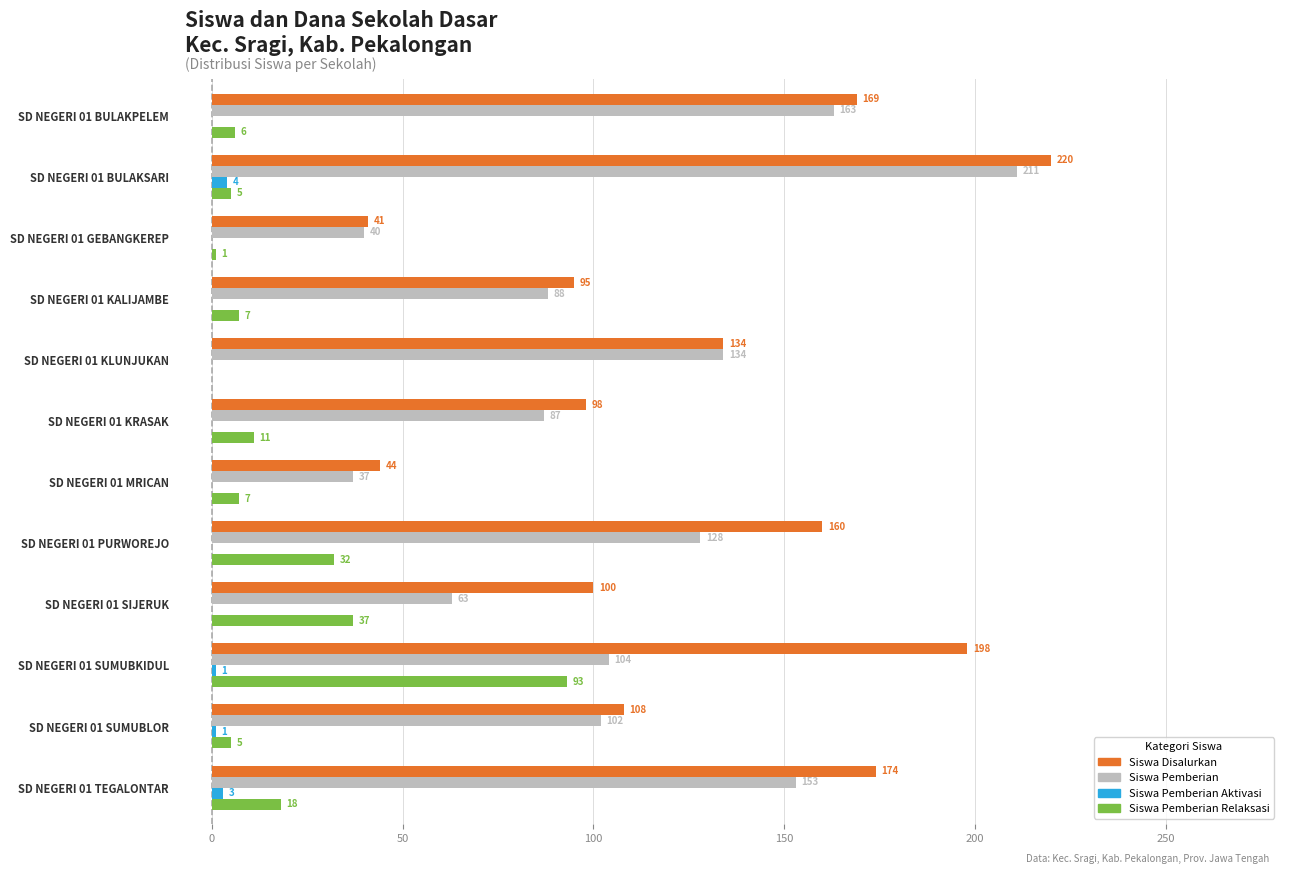

How many Siswa Pemberian Aktivasi values are between 0 and 1?

10